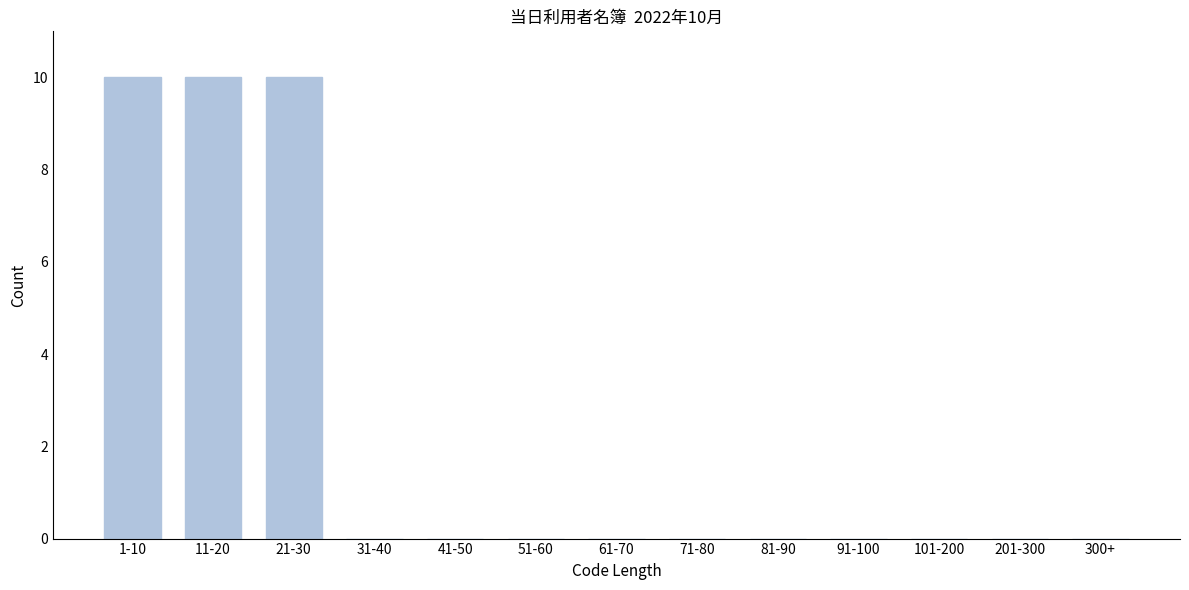

Reading left to right, extract all data points from this chart.

1-10=10	11-20=10	21-30=10	31-40=0	41-50=0	51-60=0	61-70=0	71-80=0	81-90=0	91-100=0	101-200=0	201-300=0	300+=0